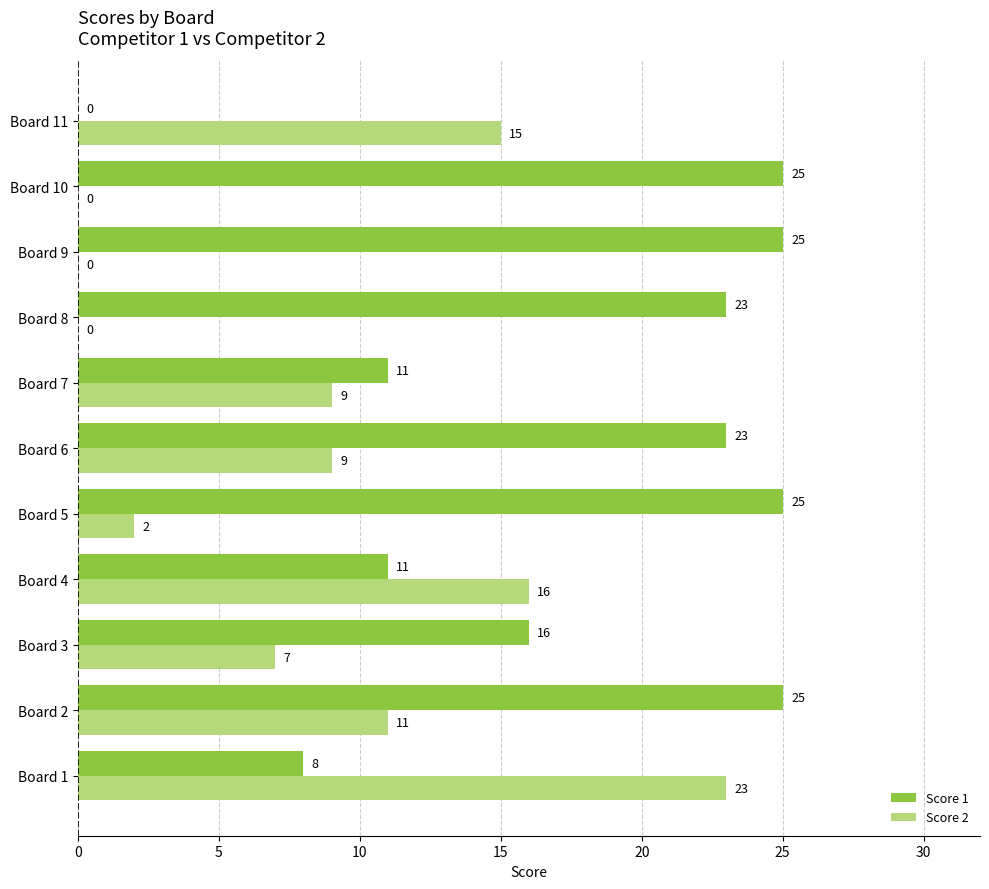

Which category has the highest value in the Score 2 series?

Board 1